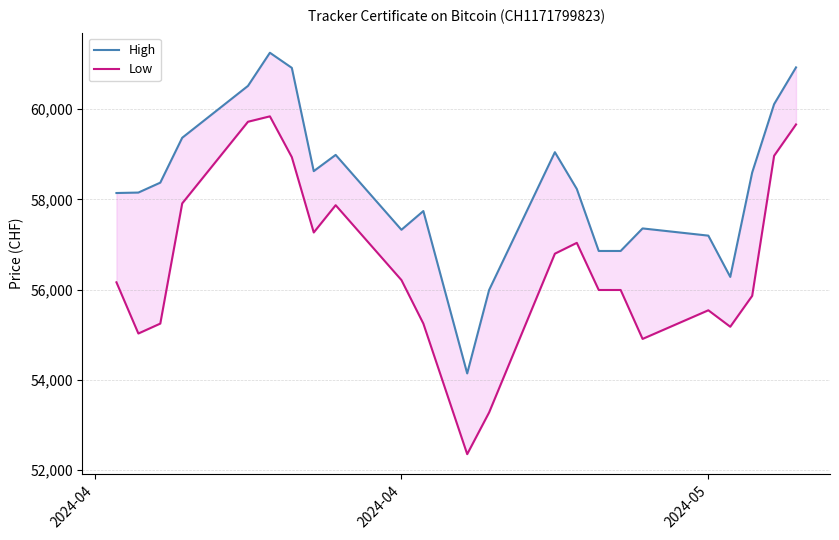

Is it true that Low equals 34372 at 20?

False